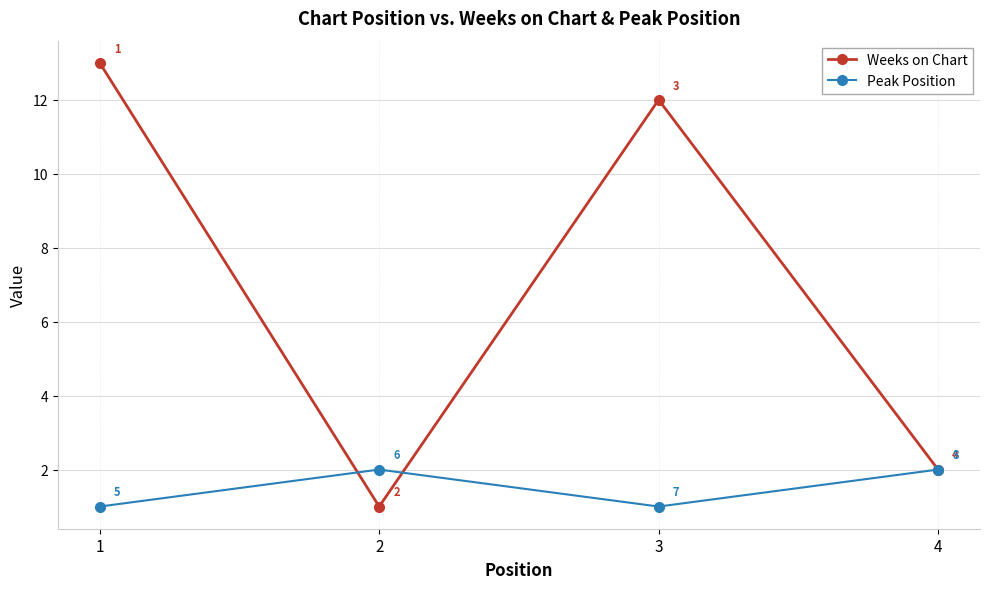

What is the total value across all series at 2?

3